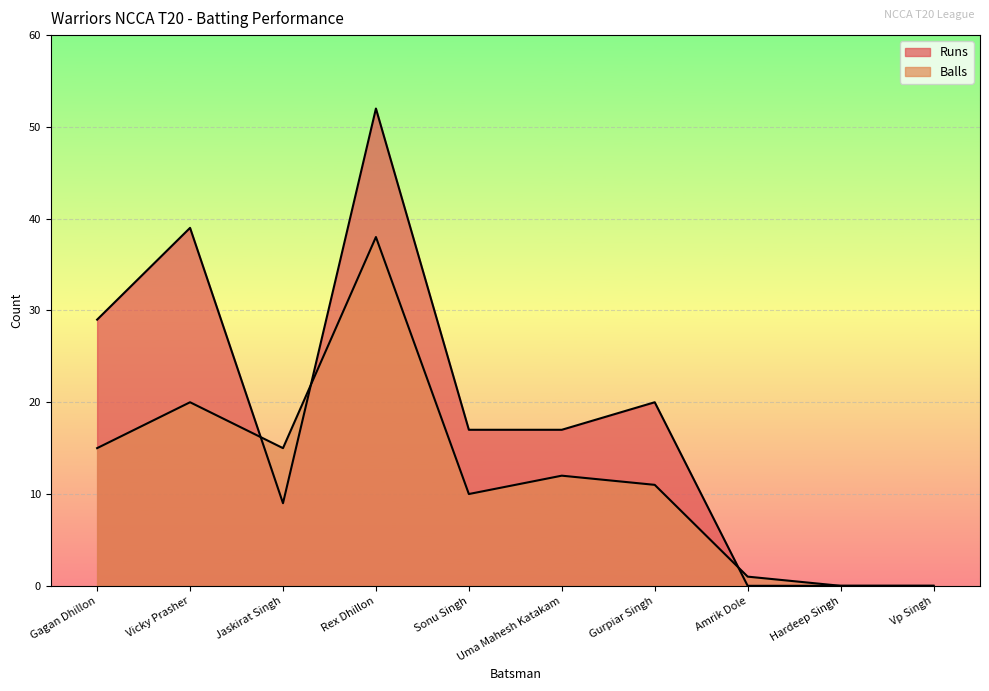

What are all the series names shown in the legend?

Runs, Balls